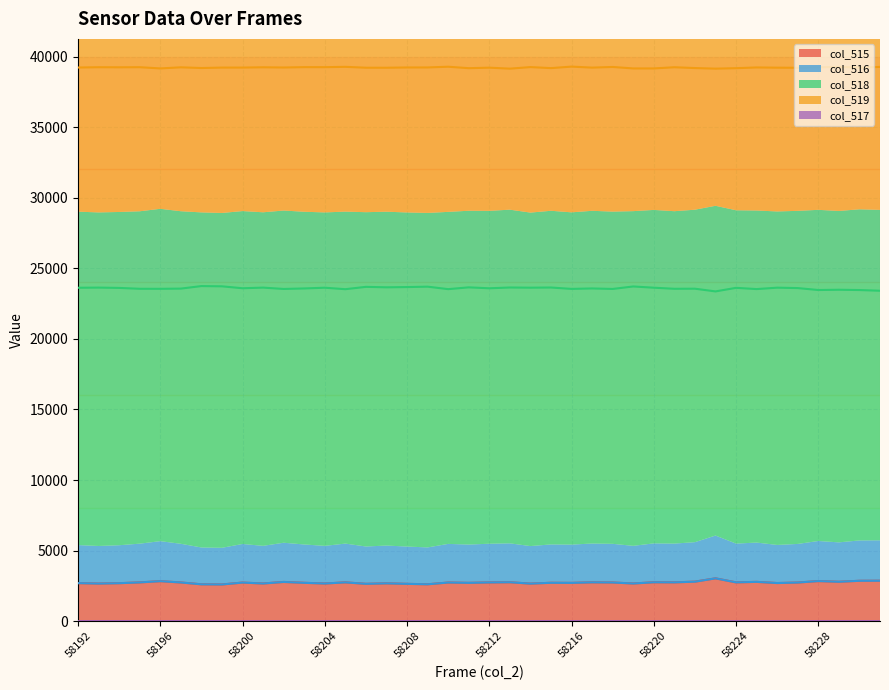

The value of col_515 at 58216 is 2712. True or false?

True